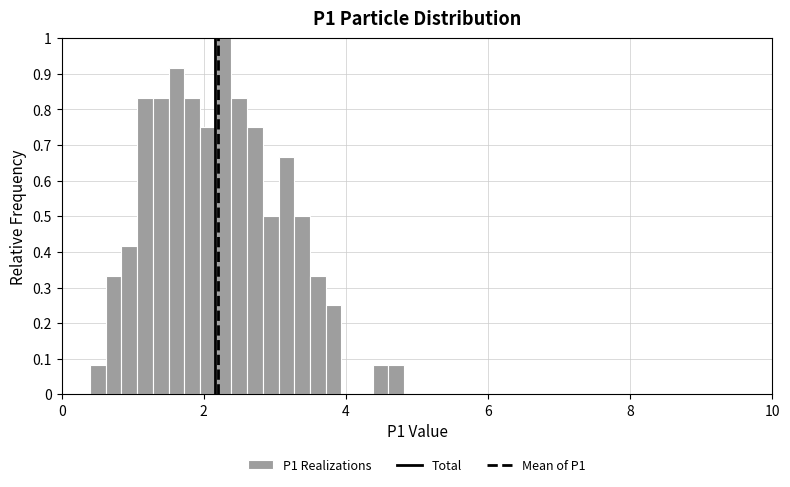

Around what value on the x-axis is the tallest bar? Give the approximate position of its centre, as read against the axis.

2.2